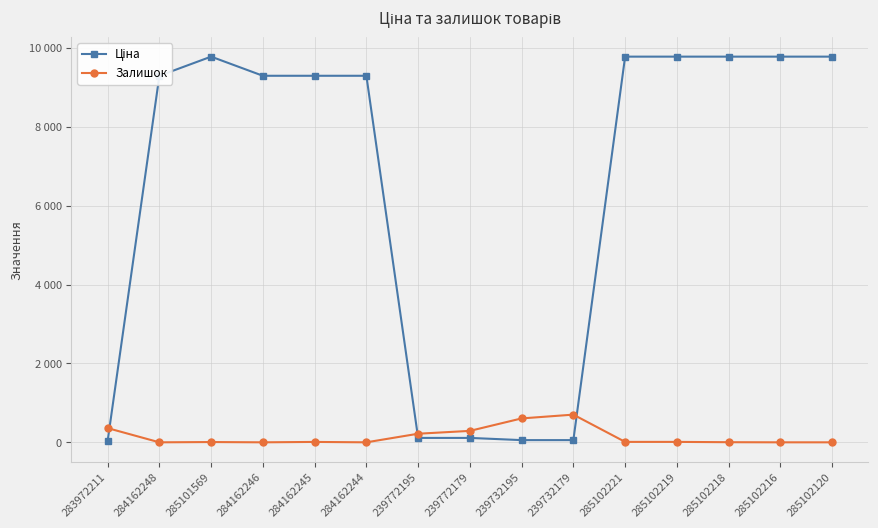

Does the chart have visible grid lines?

Yes